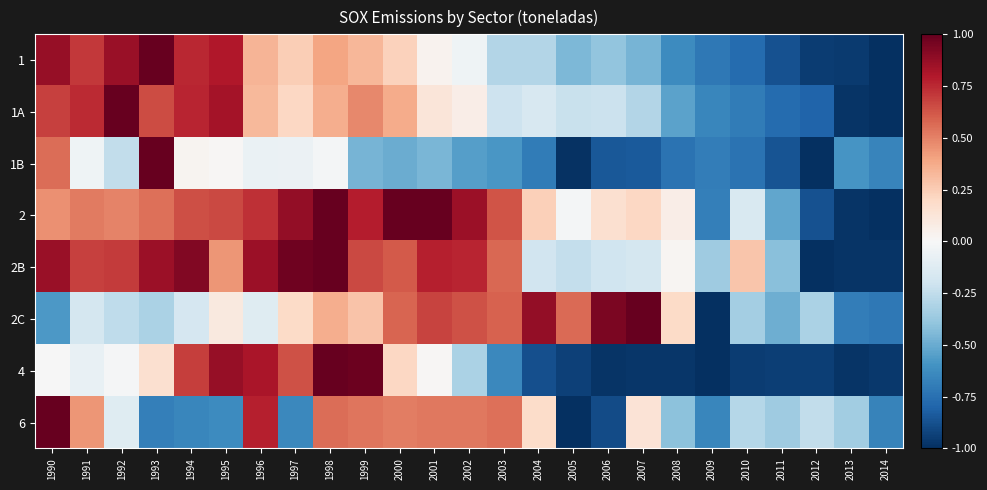

Which series has the largest total across all categories?

2